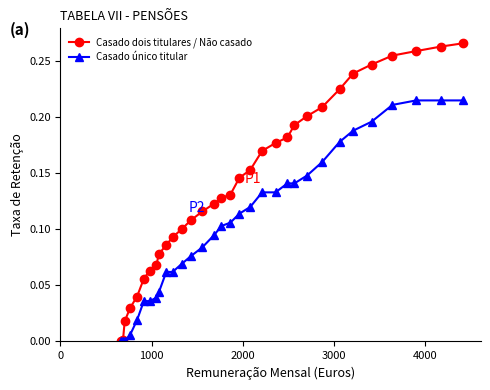

List the series in order of their overall mean, lowest first.

Casado único titular, Casado dois titulares / Não casado